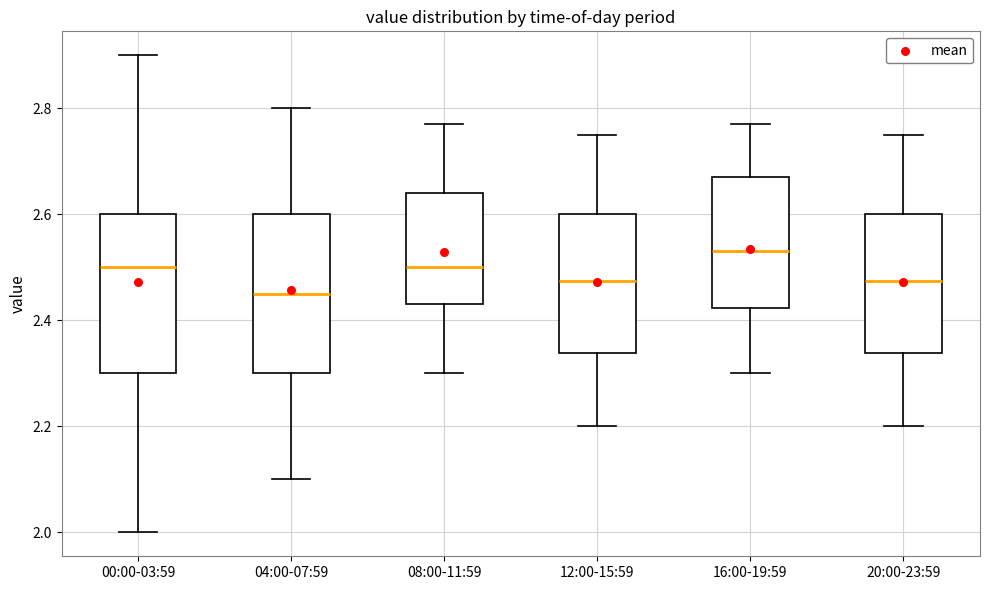

Where is the lower edge of the box for 00:00-03:59 on the y-axis? The values are not printed on the chart, so give them approximately, as read against the axis.

2.30